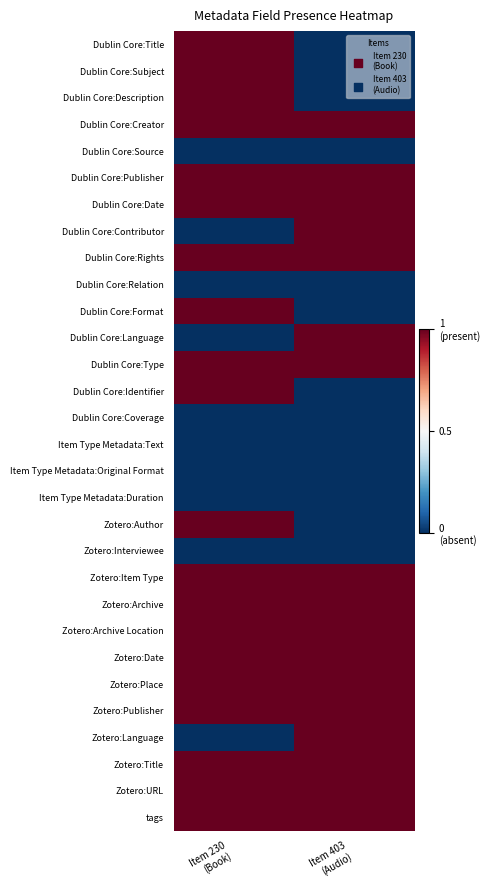

How many distinct data groups are displayed?

30